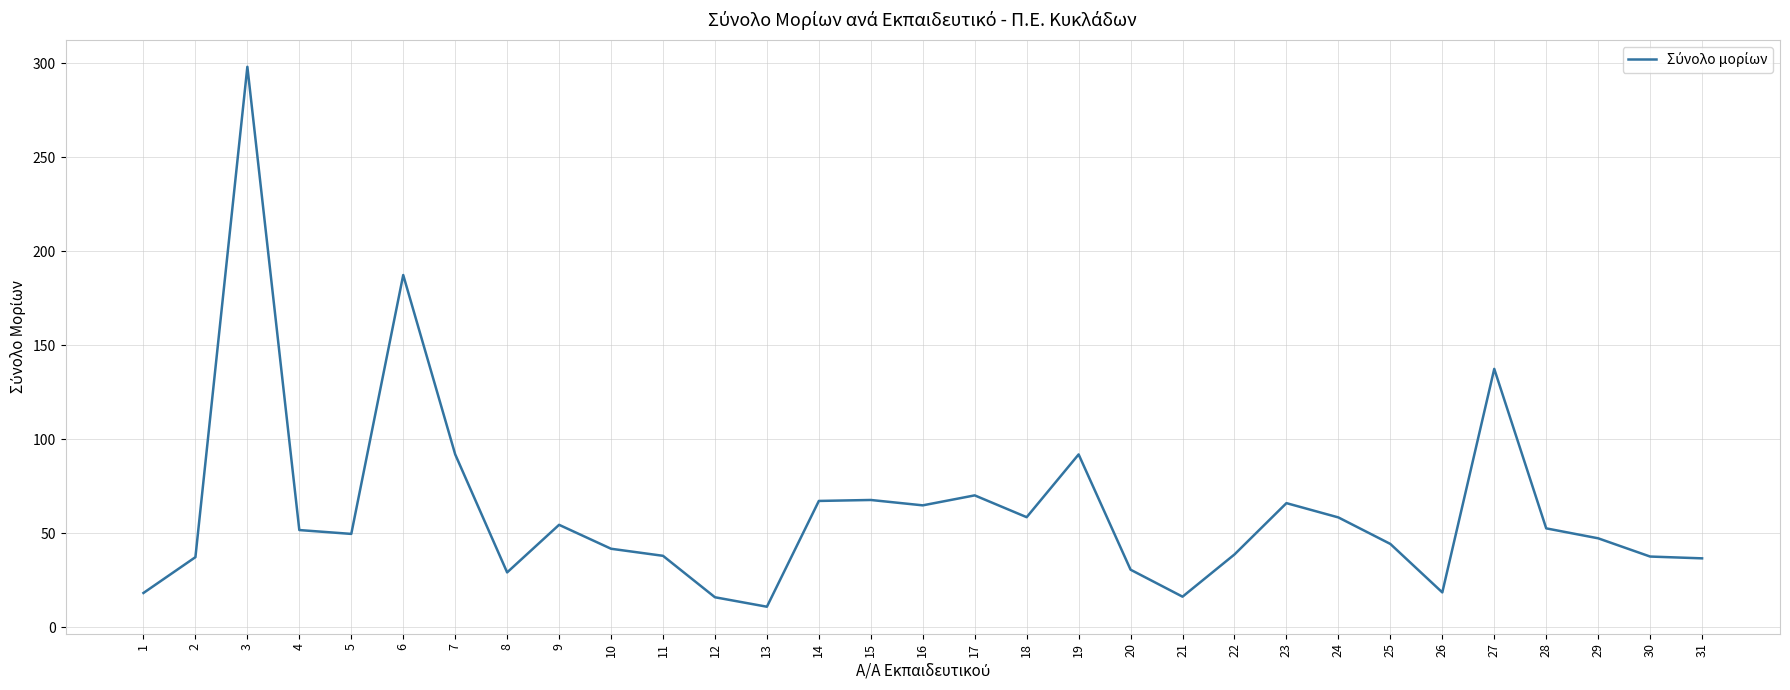

What is the difference between the values at 13 and 24?

47.5